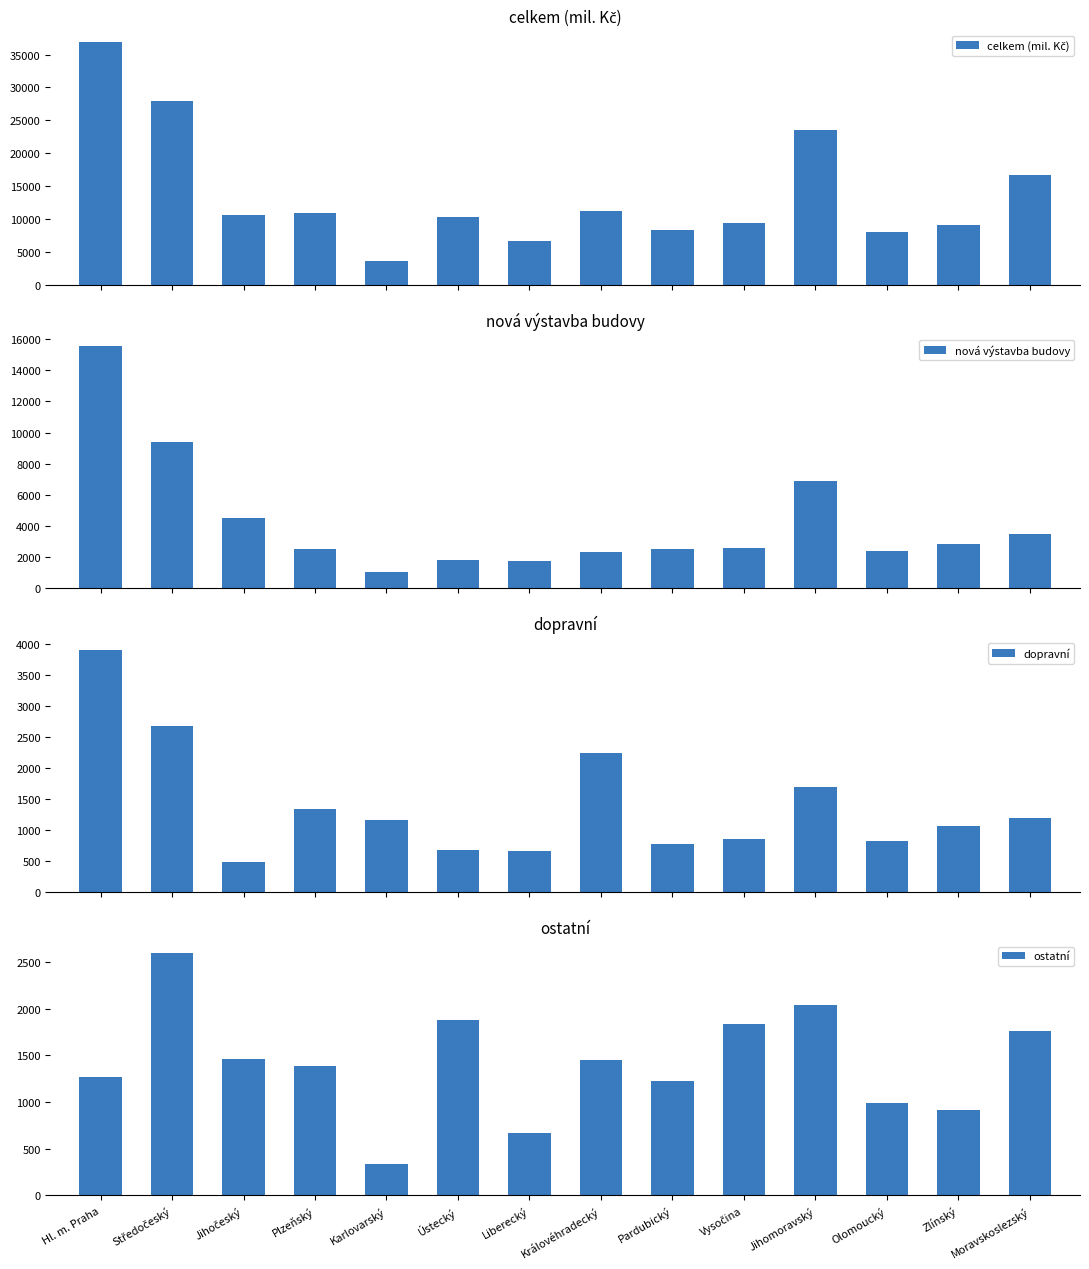

At which category is the sum across all series the highest?

Hl. m. Praha